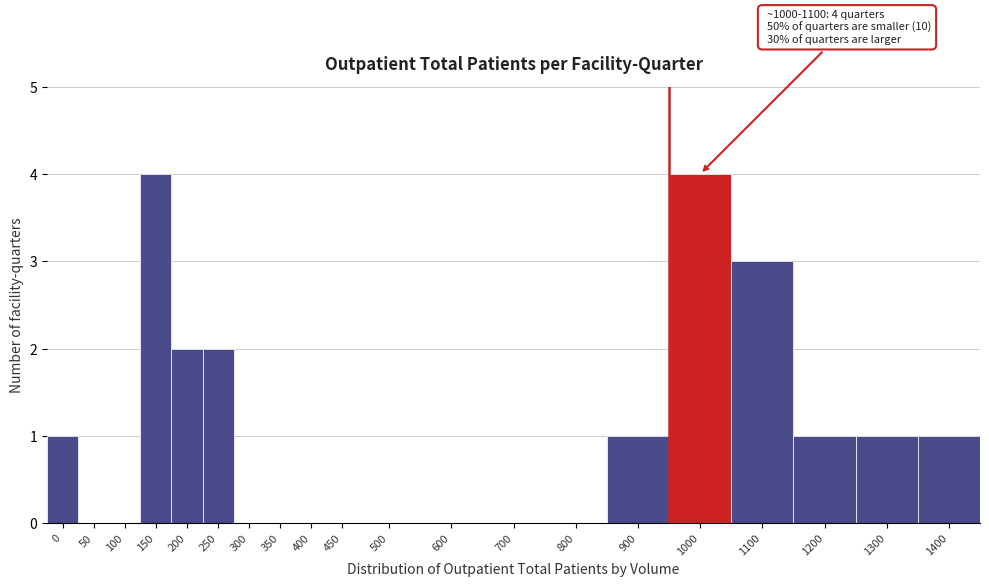

Reading left to right, transcribe all the data shown in this chart.

0=1	50=0	100=0	150=4	200=2	250=2	300=0	350=0	400=0	450=0	500=0	600=0	700=0	800=0	900=1	1000=4	1100=3	1200=1	1300=1	1400=1